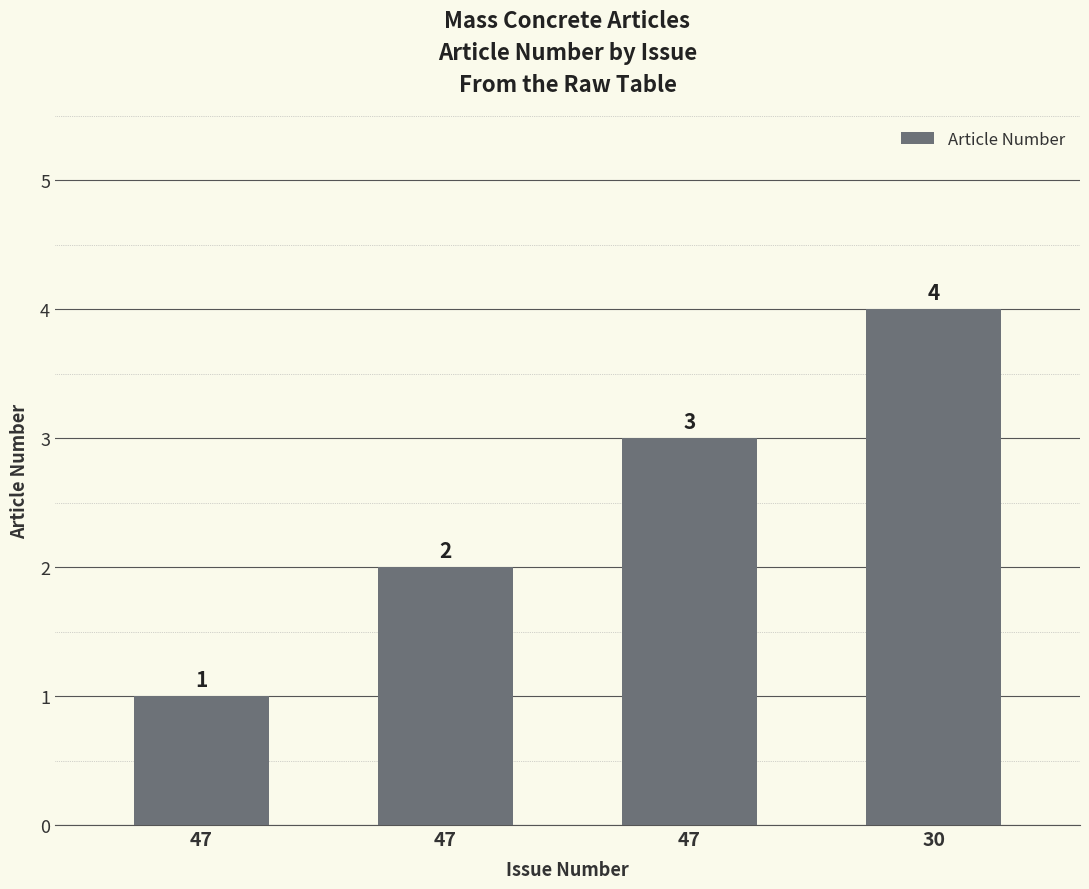

What is the change in value from 47 to 47?

+2